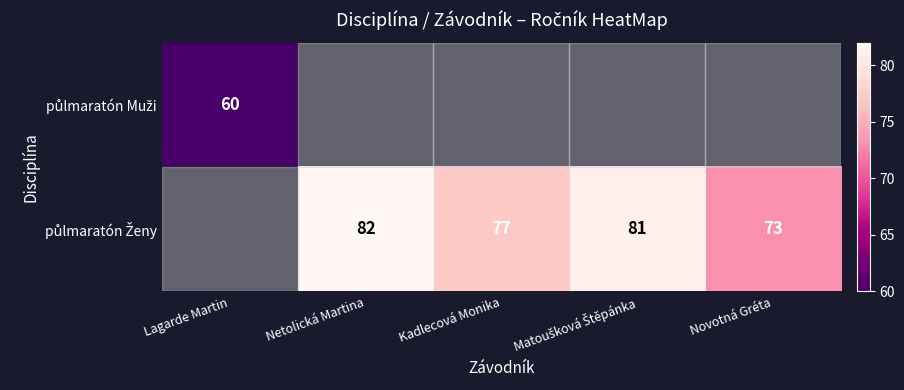

List the series in order of their peak value, lowest first.

půlmaratón Muži, půlmaratón Ženy